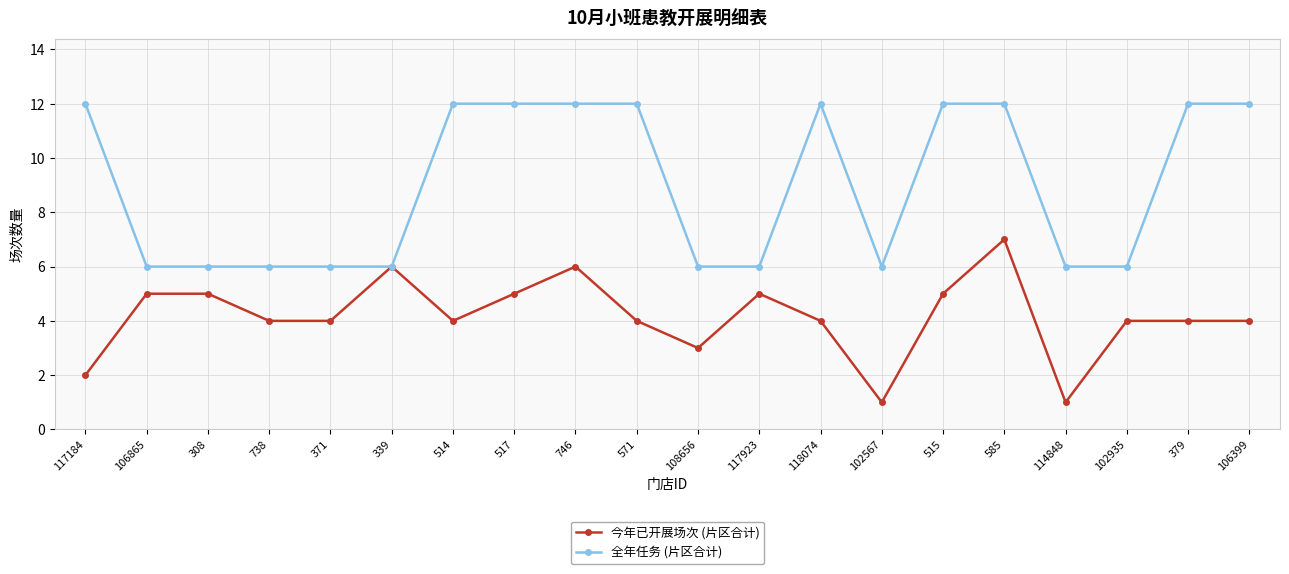

The value of 今年已开展场次 (片区合计) at 514 is 5. True or false?

False